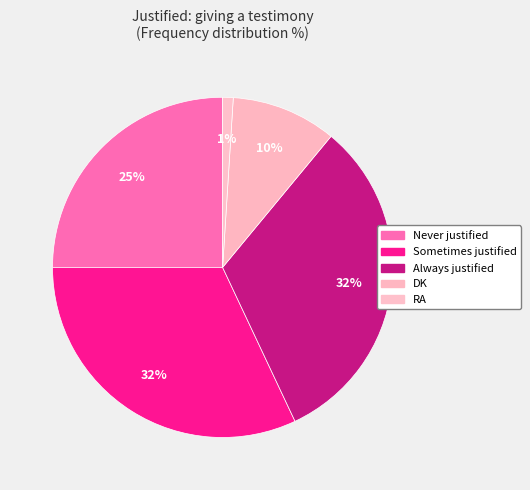

Does any single category account for the majority?

No